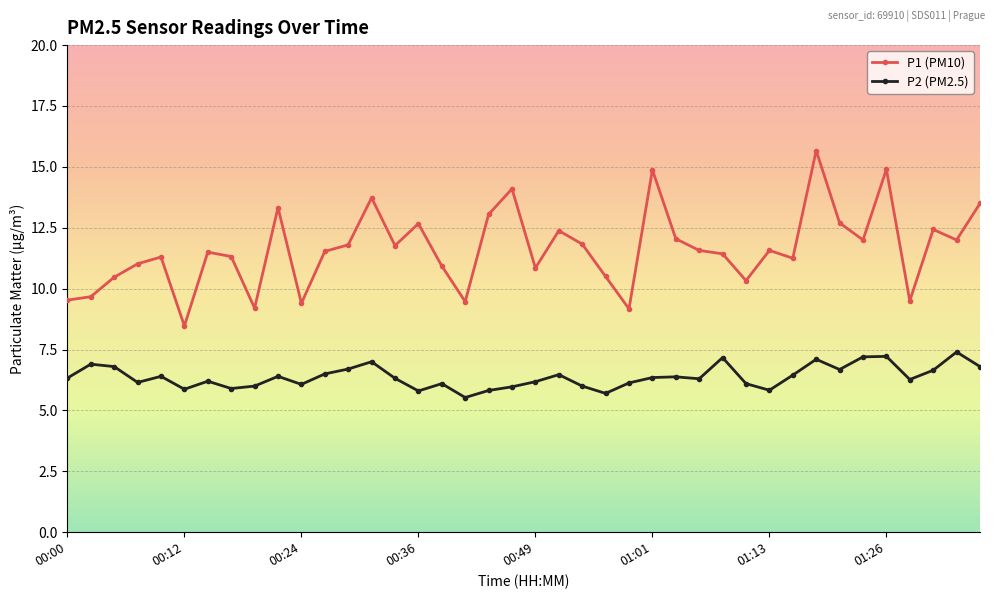

What is the maximum value for P2 (PM2.5)?

7.4